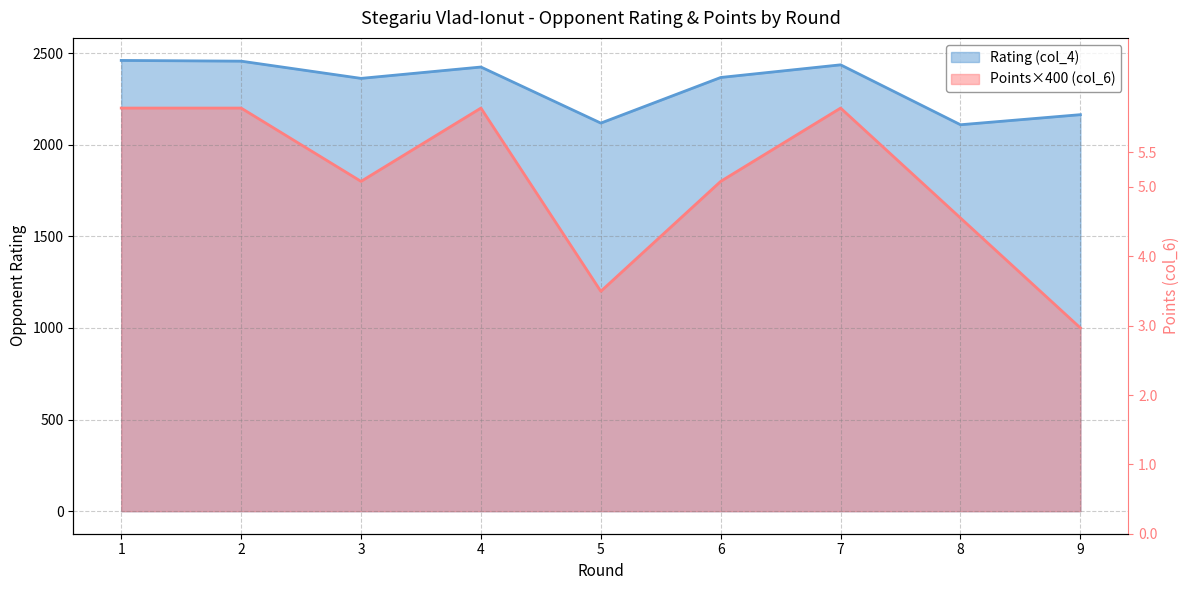

Reading left to right, transcribe all the data shown in this chart.

Rating (col_4): 2460	2456	2362	2424	2118	2367	2436	2109	2164
Points (col_6): 2200	2200	1800	2200	1200	1800	2200	1600	1000